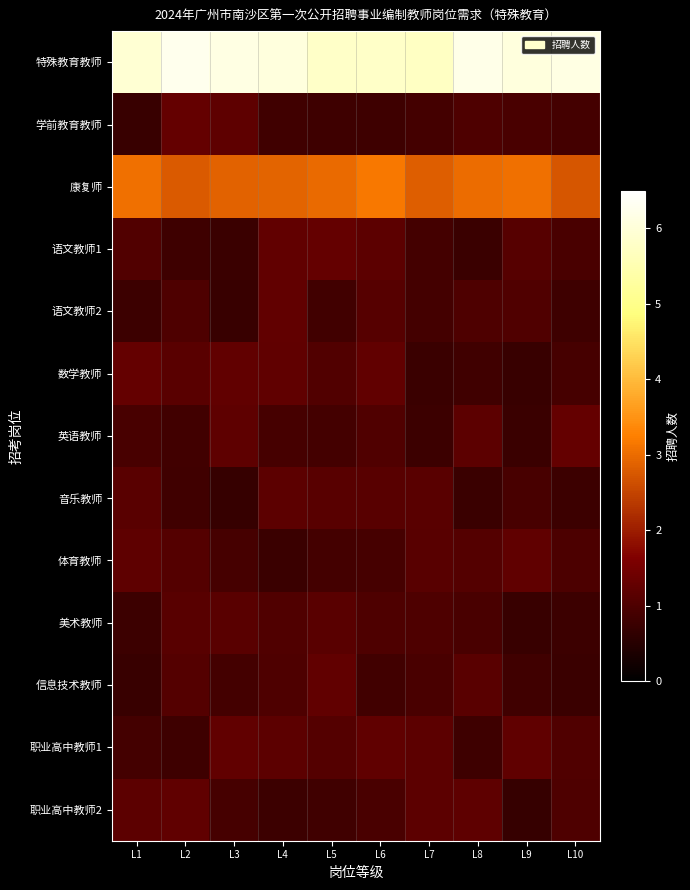

Between L4 and L8, which is larger?

L8